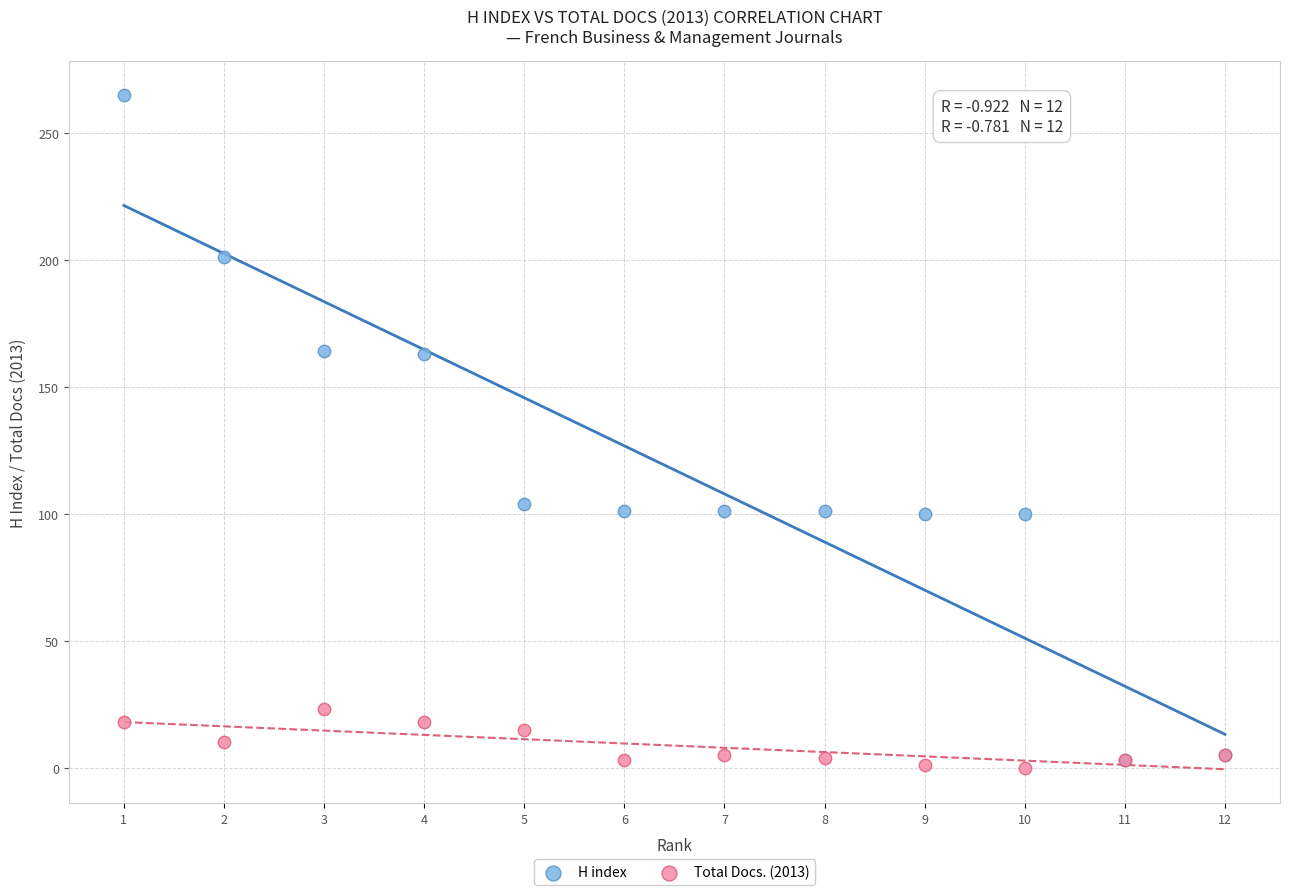

Which series has the largest Y range (max minus min)?

H index